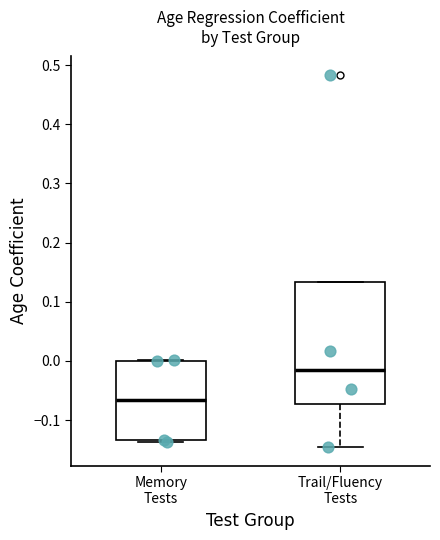

Comparing the boxes themselves (not the whiskers), which one is the tallest?

Trail/Fluency Tests